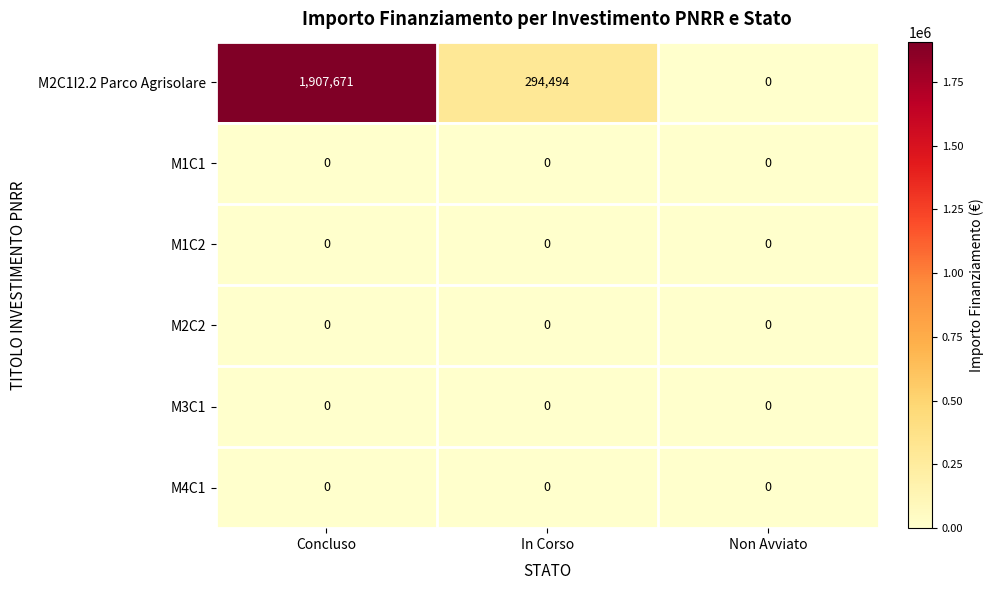

Is it true that M3C1 equals 0 at Non Avviato?

True